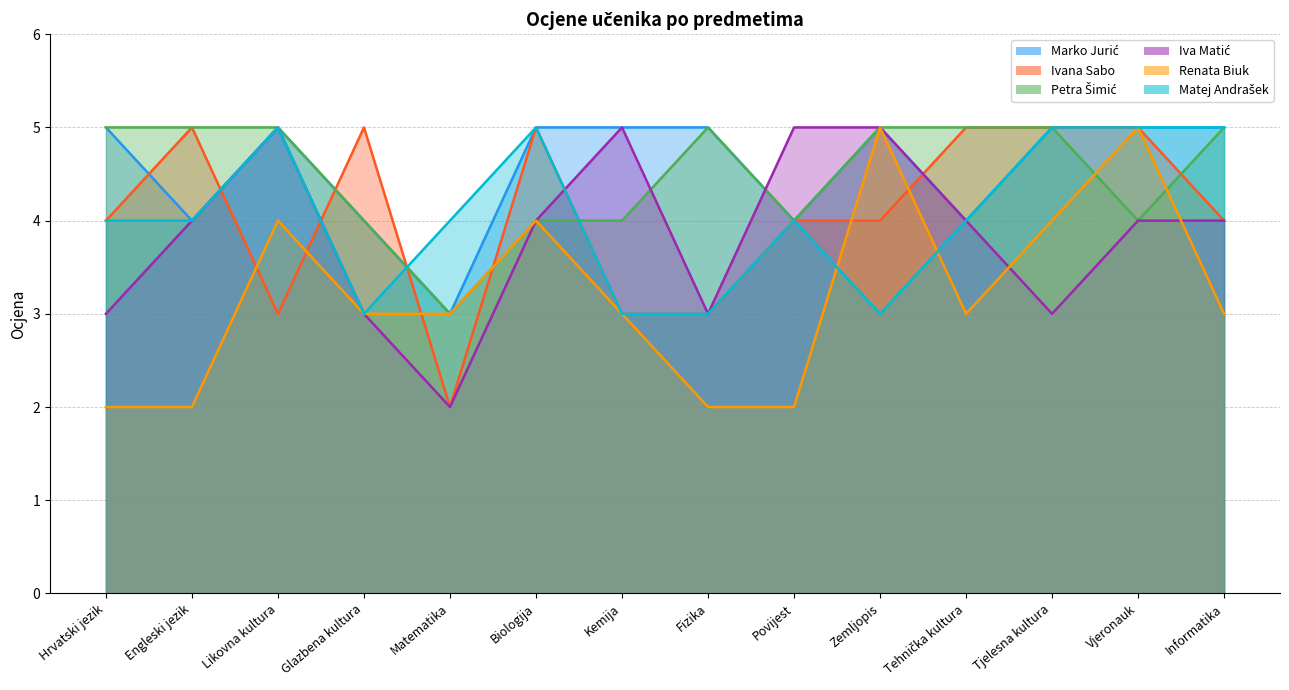

What is the minimum value shown in the chart?

2